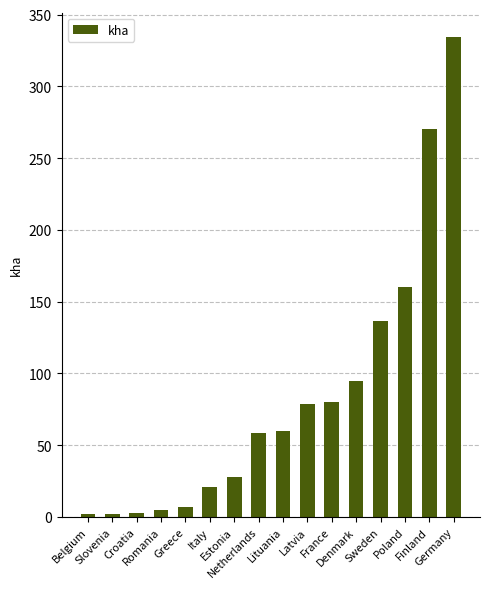

What is the sum of the values at Sweden and Latvia?

215.4